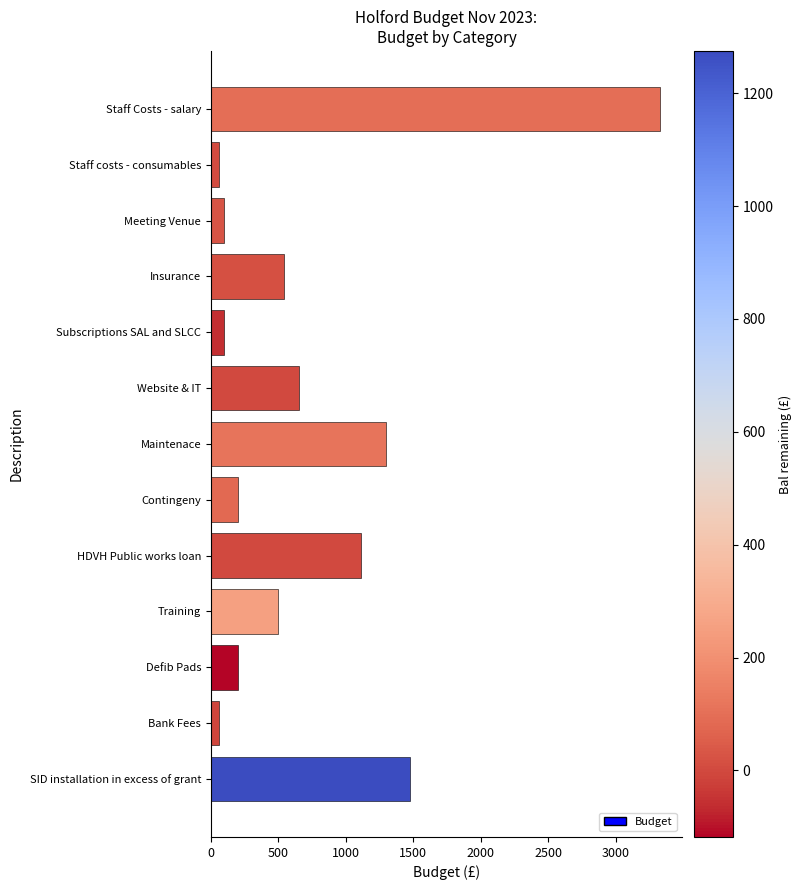

How many data points are less than 500?

6